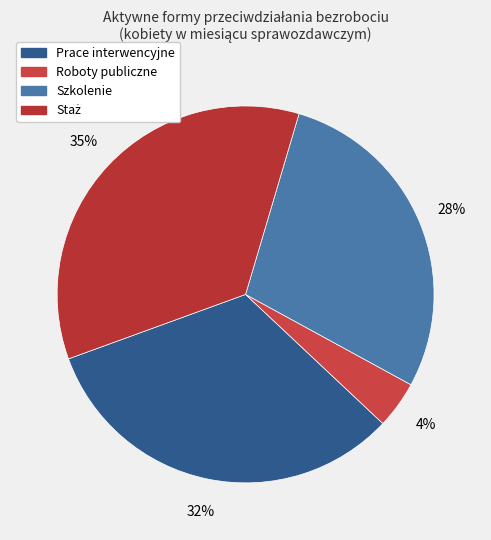

Is it true that Roboty publiczne is 4% of the pie?

True